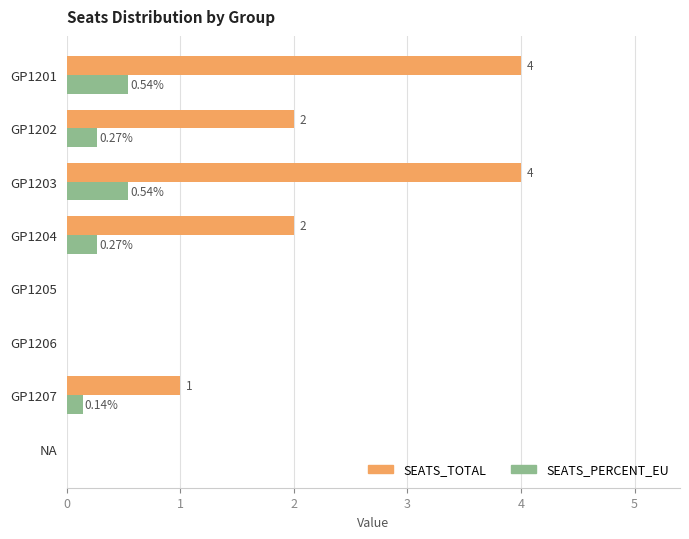

How many SEATS_TOTAL values are between 0 and 4?

8